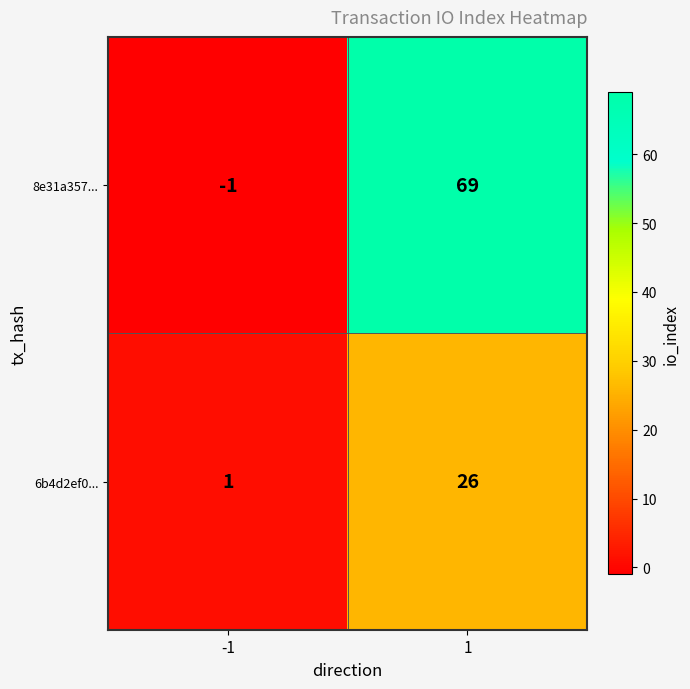

Is it true that 8e31a357... equals 69 at 1?

True